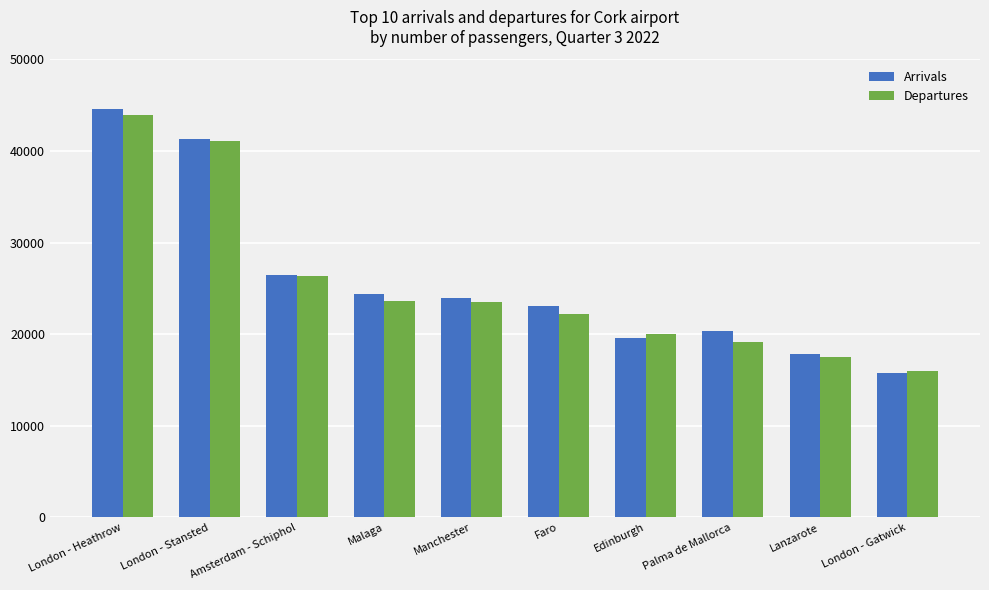

The Departures series shows 27963 at London - Heathrow. True or false?

False